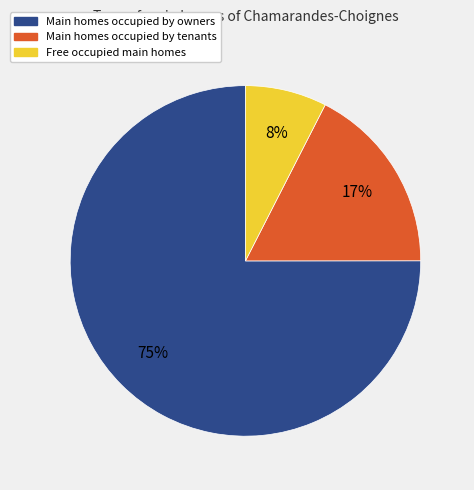

Is there any slice that represents more than half of the pie?

Yes